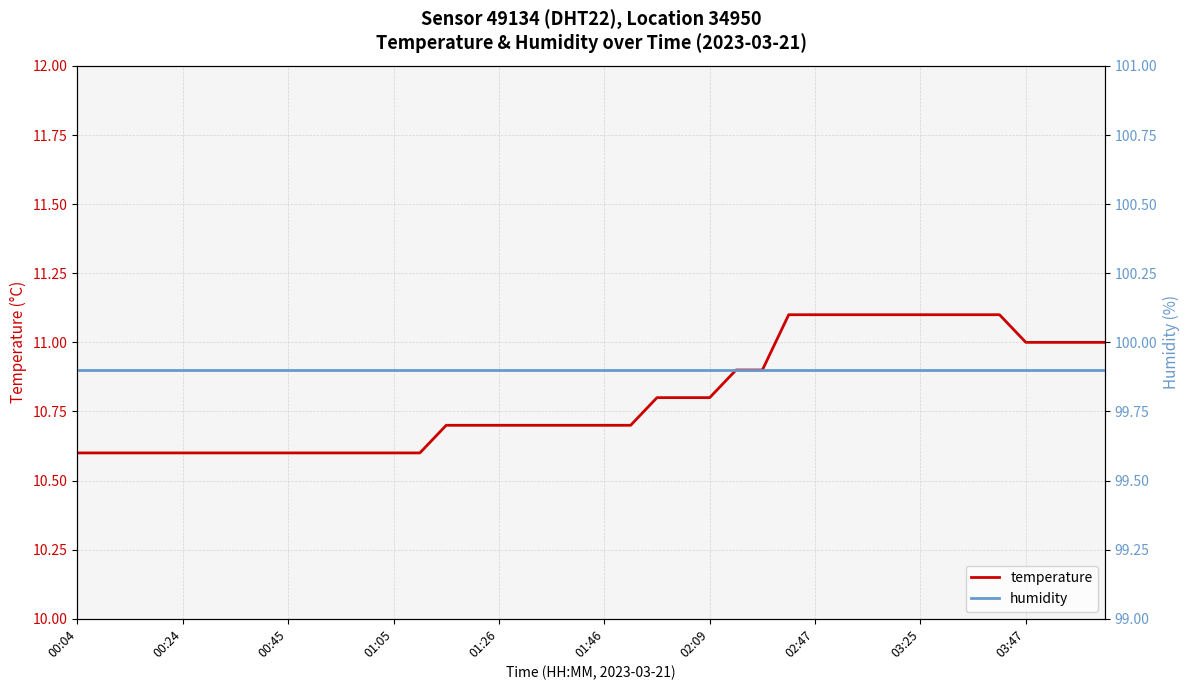

True or false: temperature has a value of 10.8 at 02:09.

True